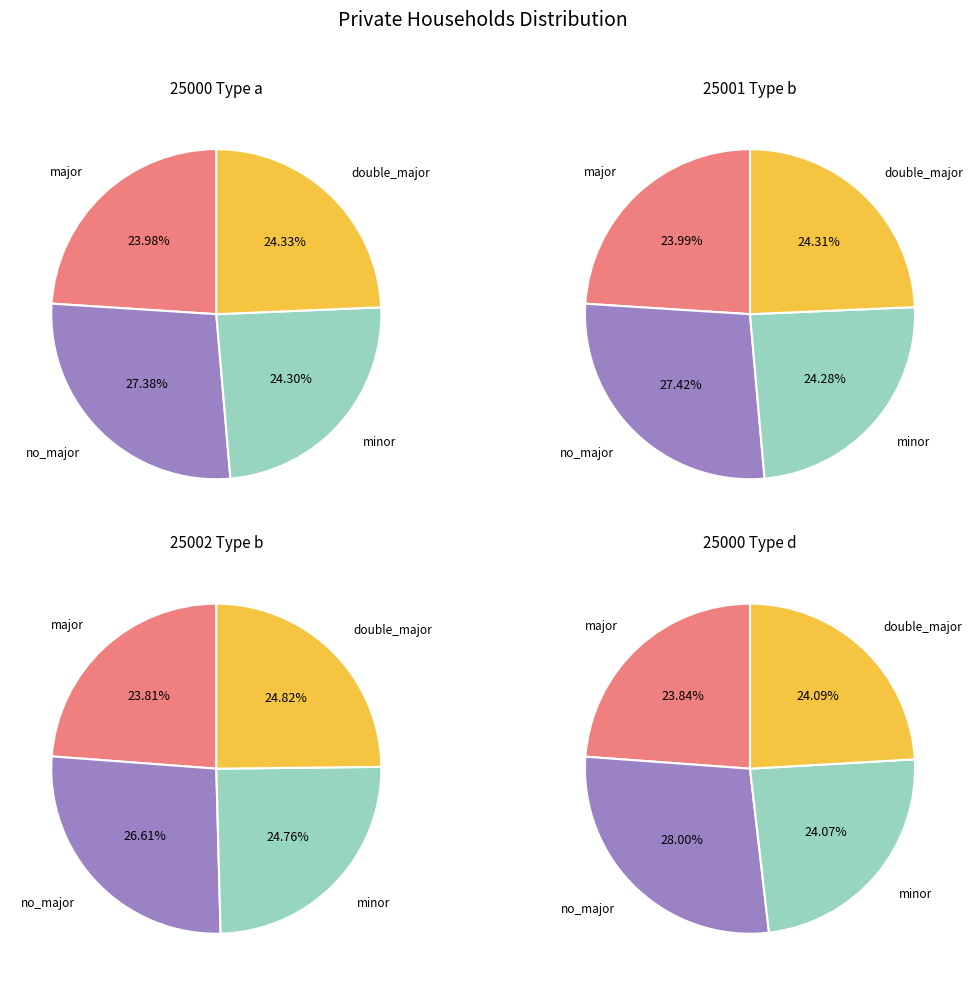

How much of the chart is everything except 25000 (d)?

77.0%